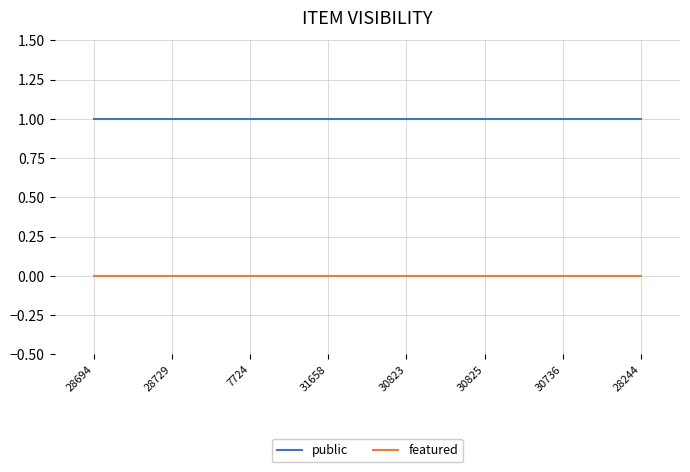

Reading left to right, list all the values displayed in this chart.

public: 28694=1	28729=1	7724=1	31658=1	30823=1	30825=1	30736=1	28244=1
featured: 28694=0	28729=0	7724=0	31658=0	30823=0	30825=0	30736=0	28244=0